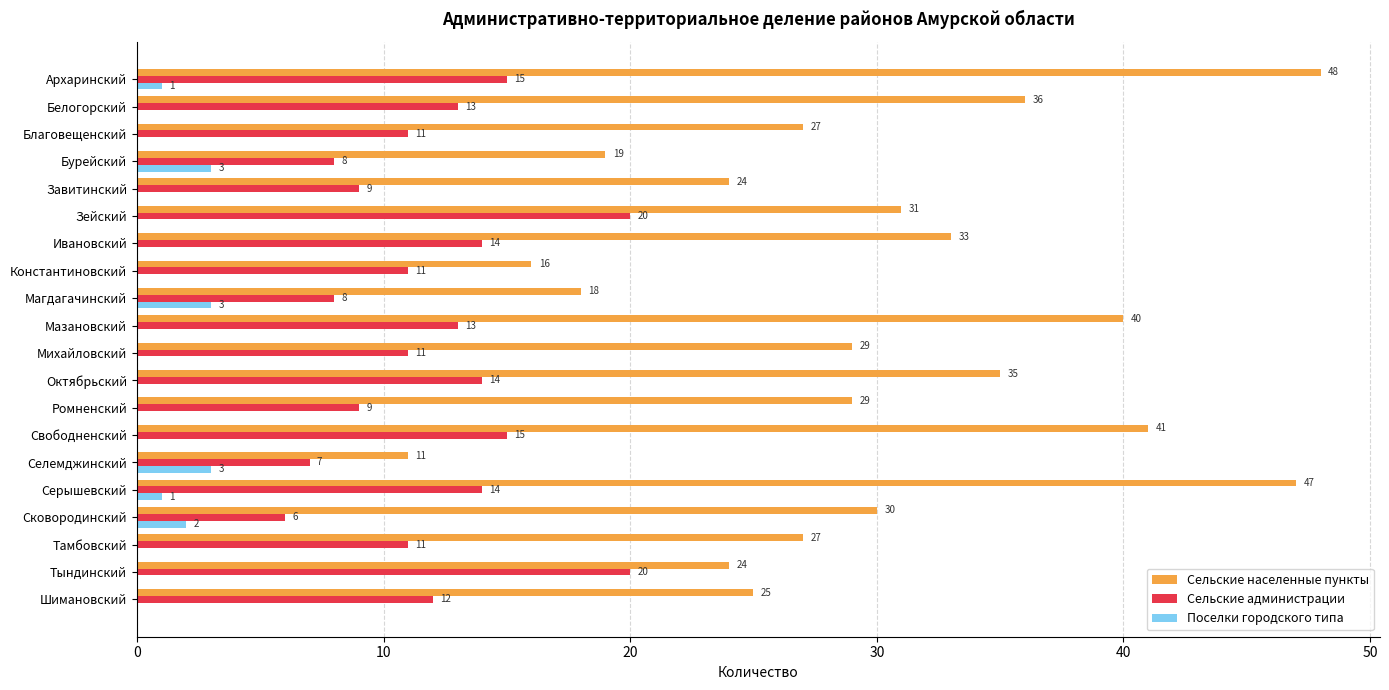

What is the total value across all series at Селемджинский?

21